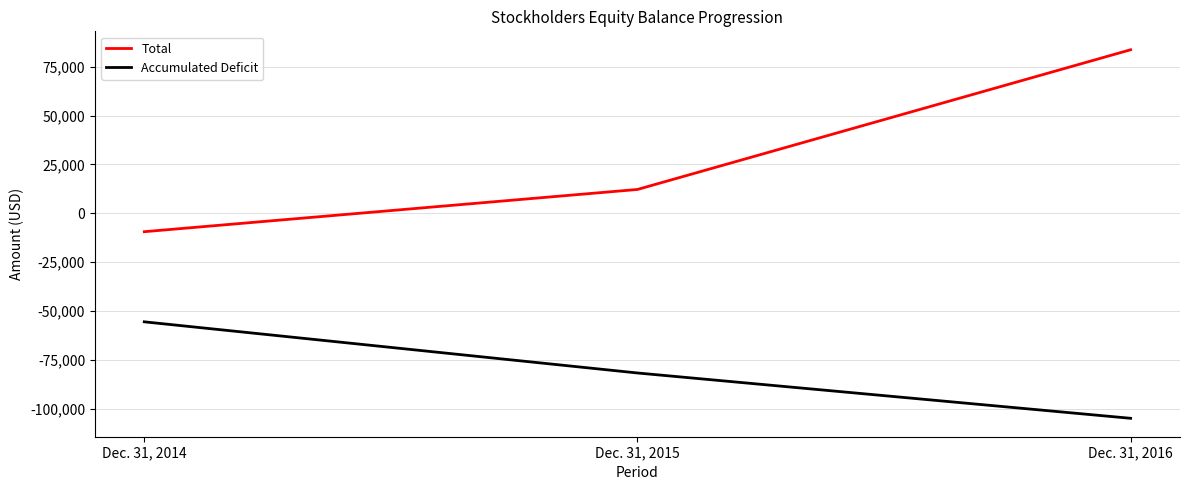

Which category has the lowest value across all series?

Dec. 31, 2016